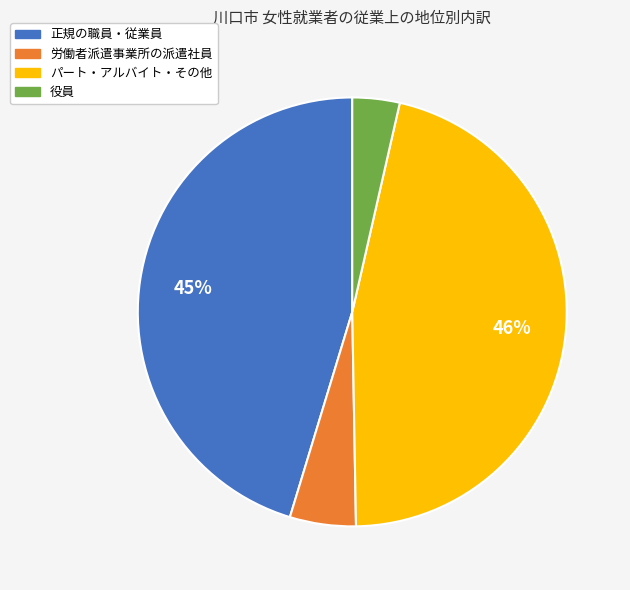

The パート・アルバイト・その他 slice represents 58% of the pie. True or false?

False